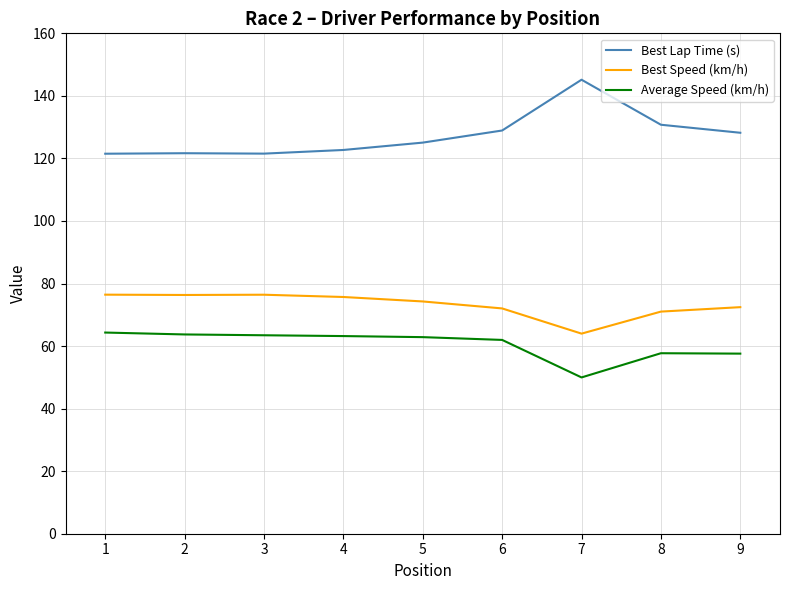

True or false: Best Speed (km/h) and Best Lap Time (s) intersect in this chart.

False